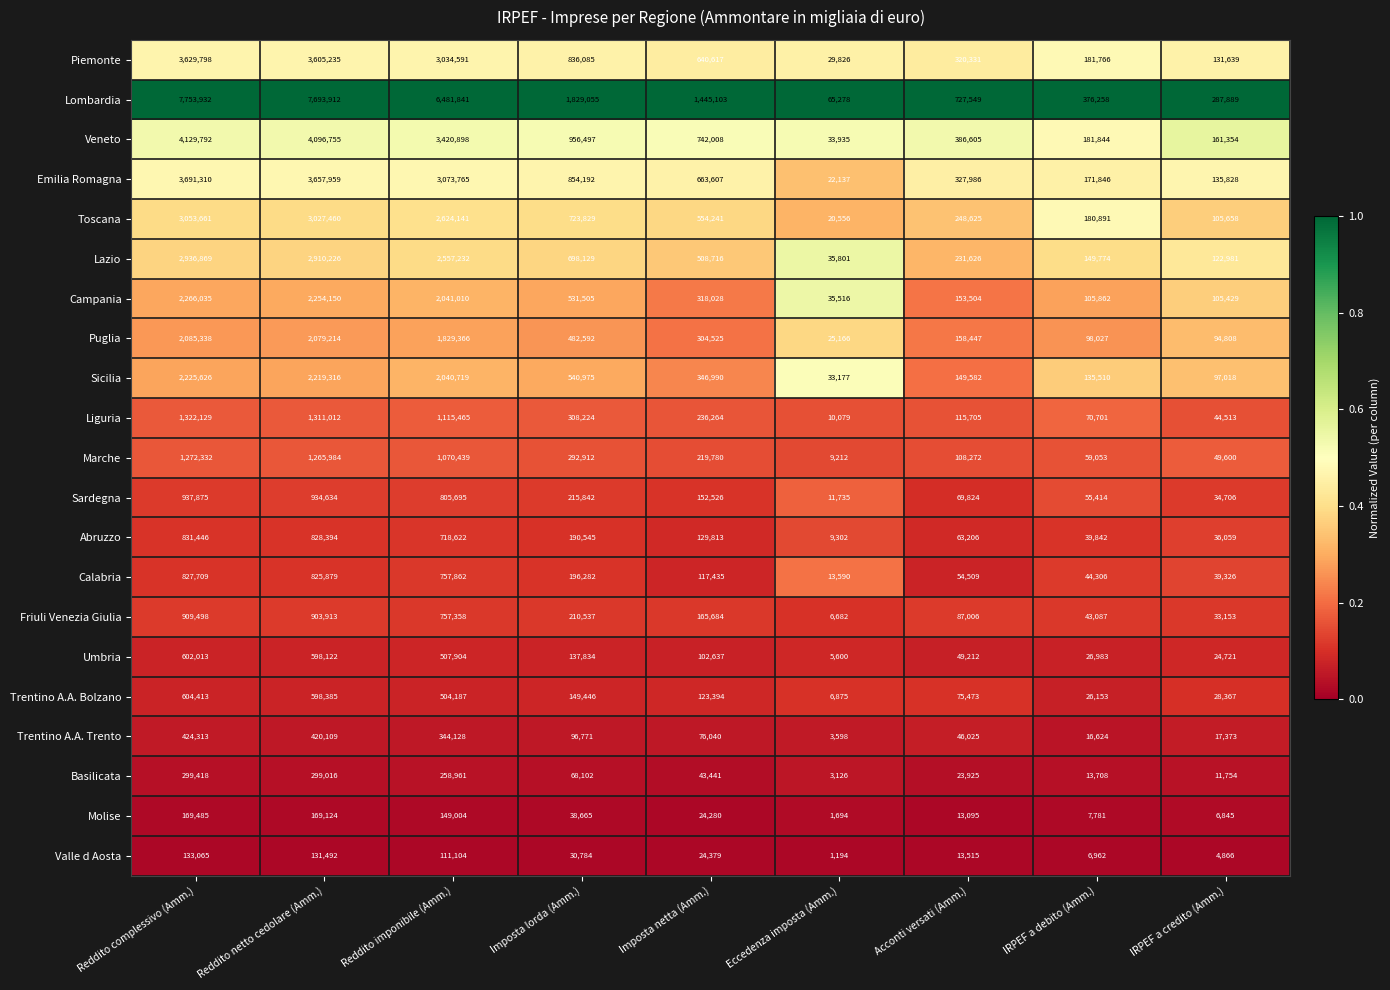

Which series changed the most between Reddito complessivo (Amm.) and Imposta netta (Amm.)?

Lombardia